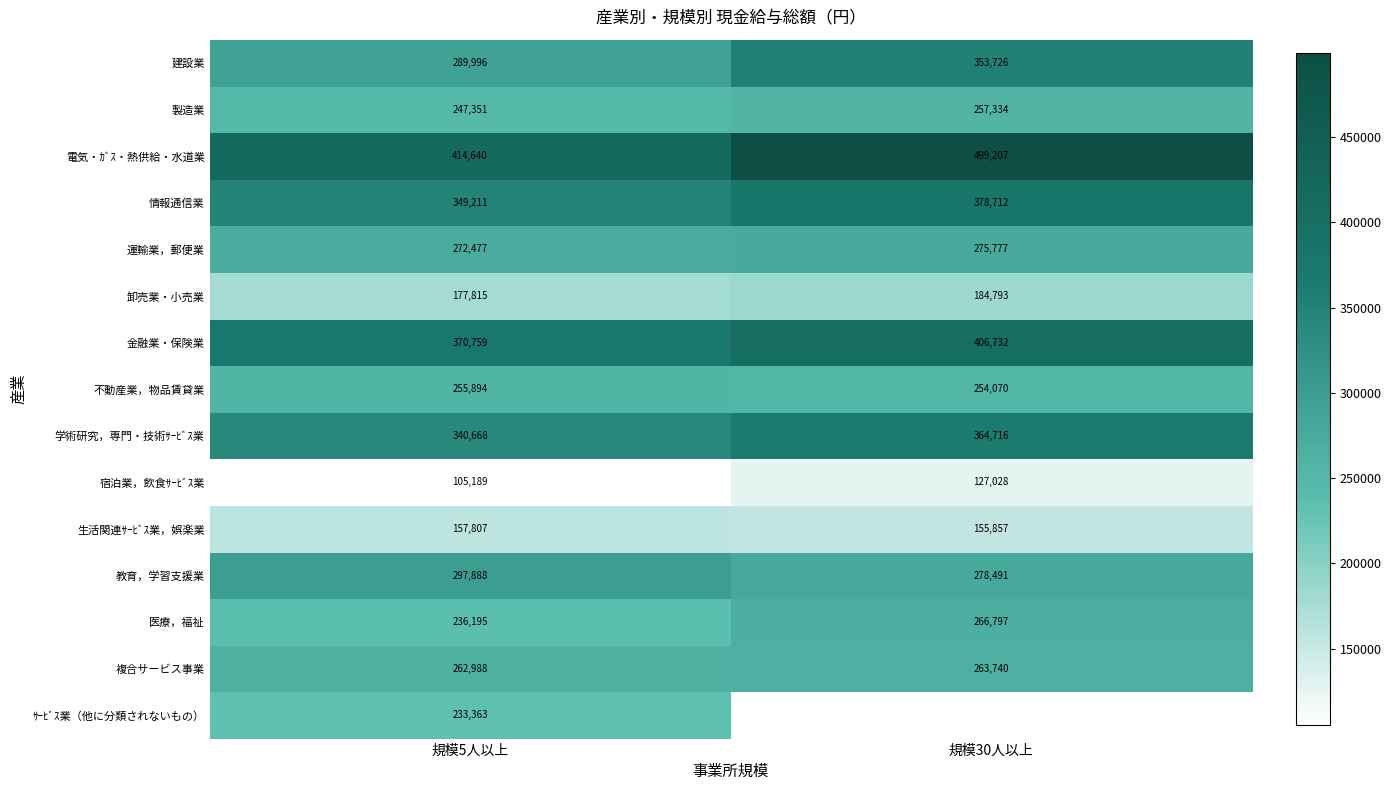

What is the difference between the maximum and minimum values in the 製造業 series?

9983.0